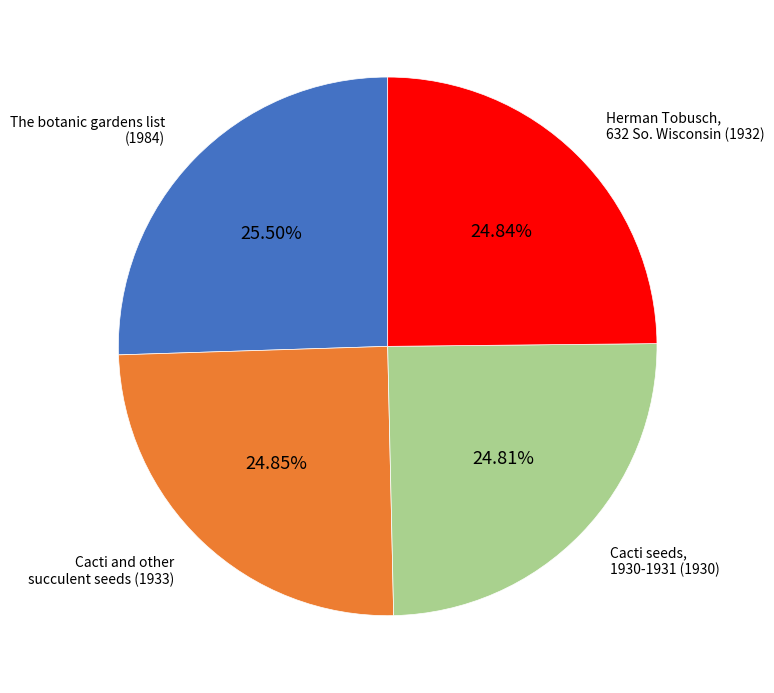

Do Cacti seeds, 1930-1931 (1930) and Cacti and other succulent seeds (1933) together represent more than half of the pie?

No